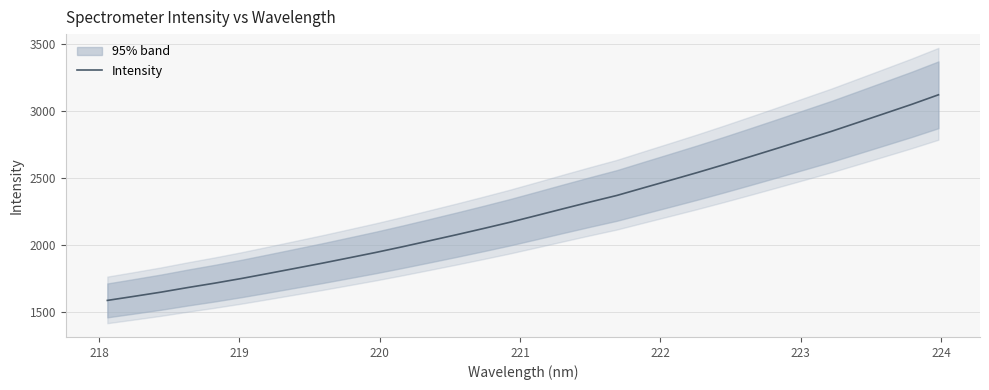

What is the minimum value for Intensity?

1582.9